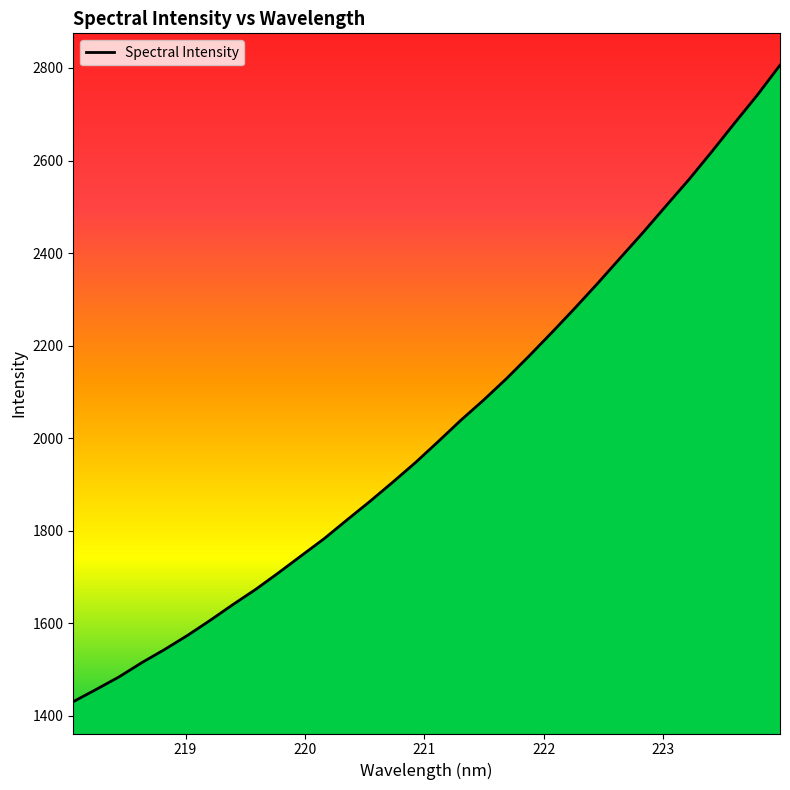

What is the difference between the maximum and minimum values?

1375.3